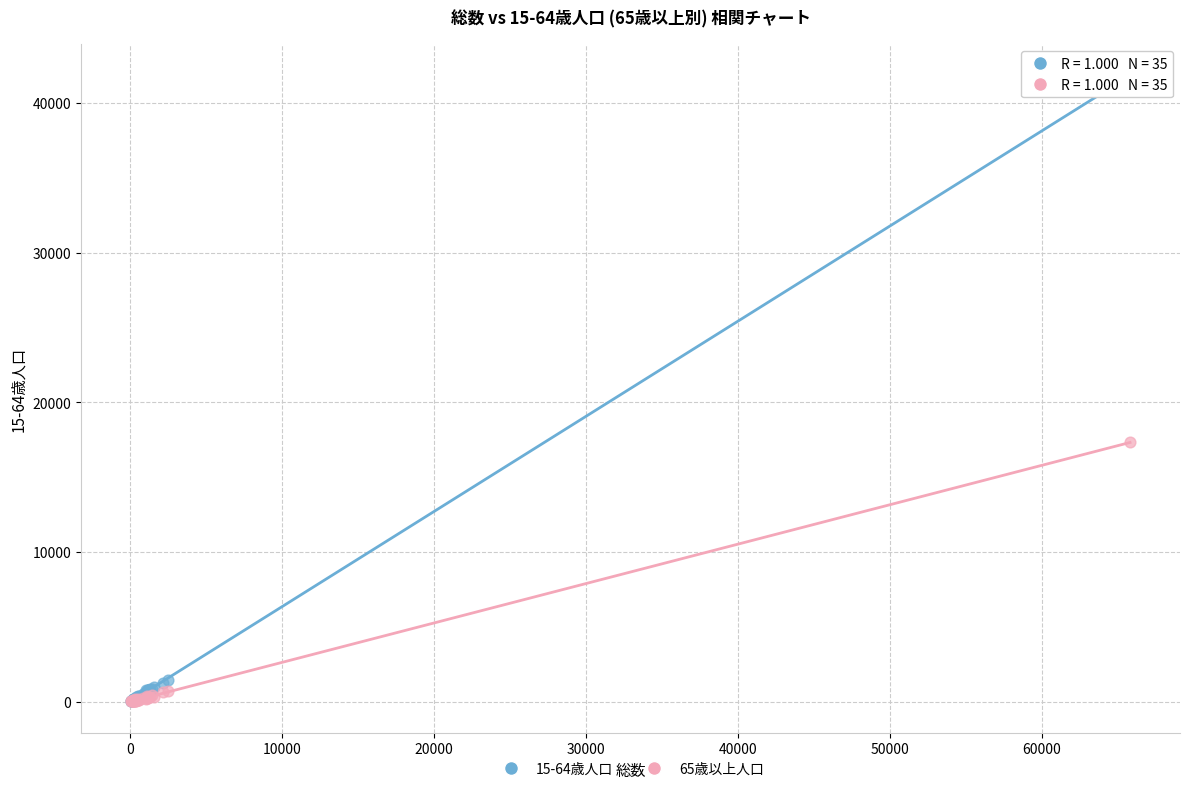

Which series has the largest Y range (max minus min)?

15-64歳人口